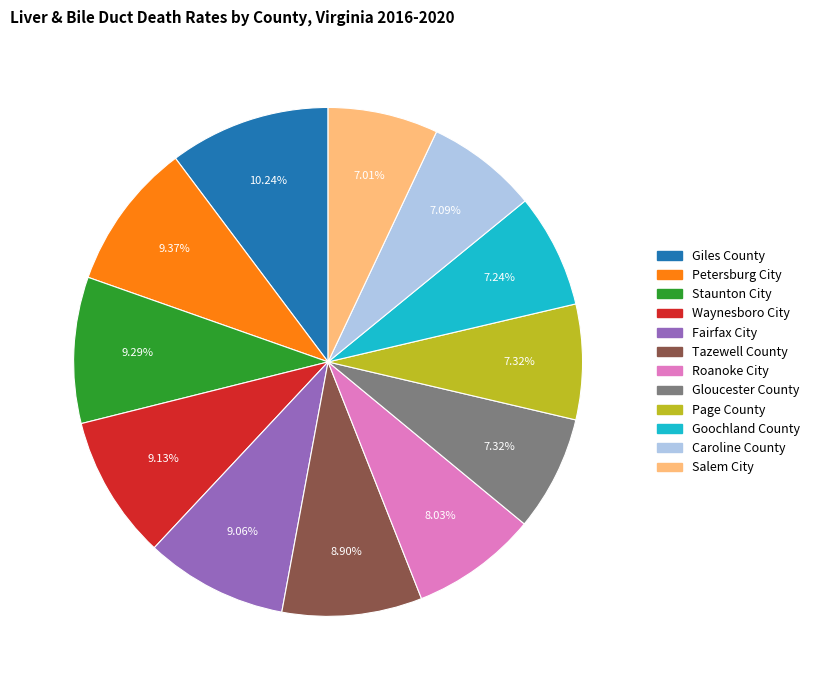

What portion of the pie excludes Fairfax City?

90.9%